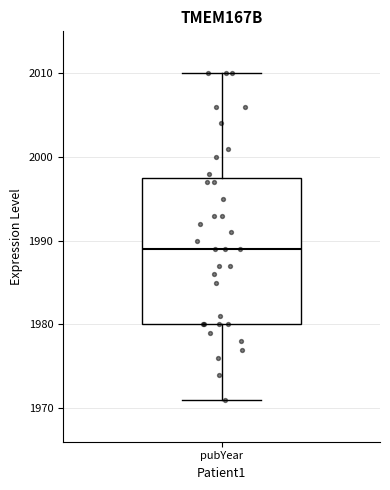

Where does the lower whisker of the box for pubYear end on the y-axis? The values are not printed on the chart, so give them approximately, as read against the axis.

1971